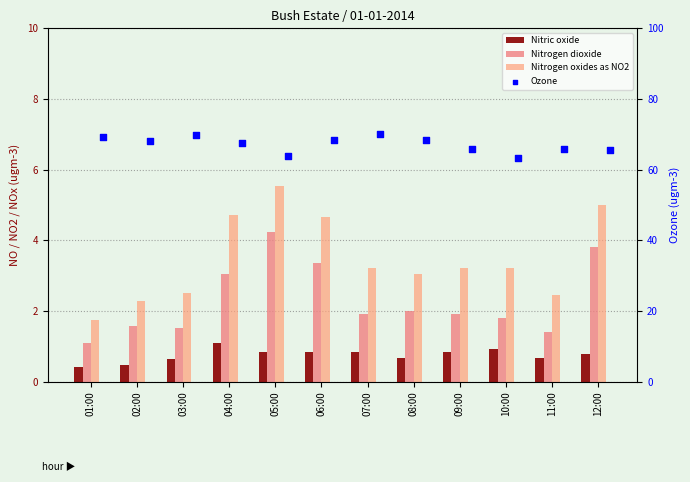

At how many categories does at least one series exceed 55?

12